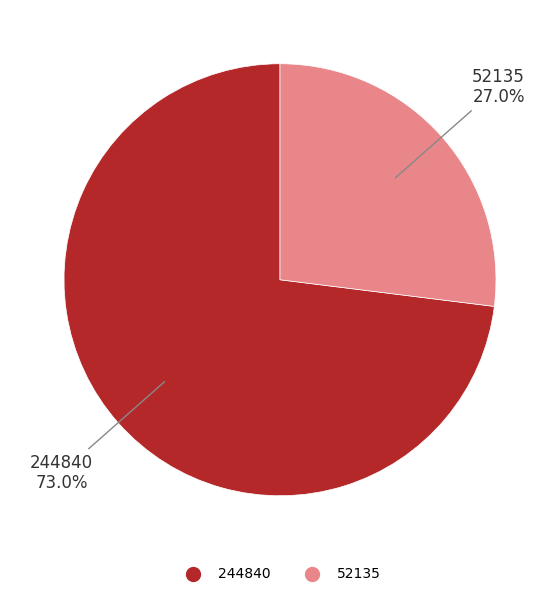

To the nearest percent, what percentage of the pie is 244840?

73%